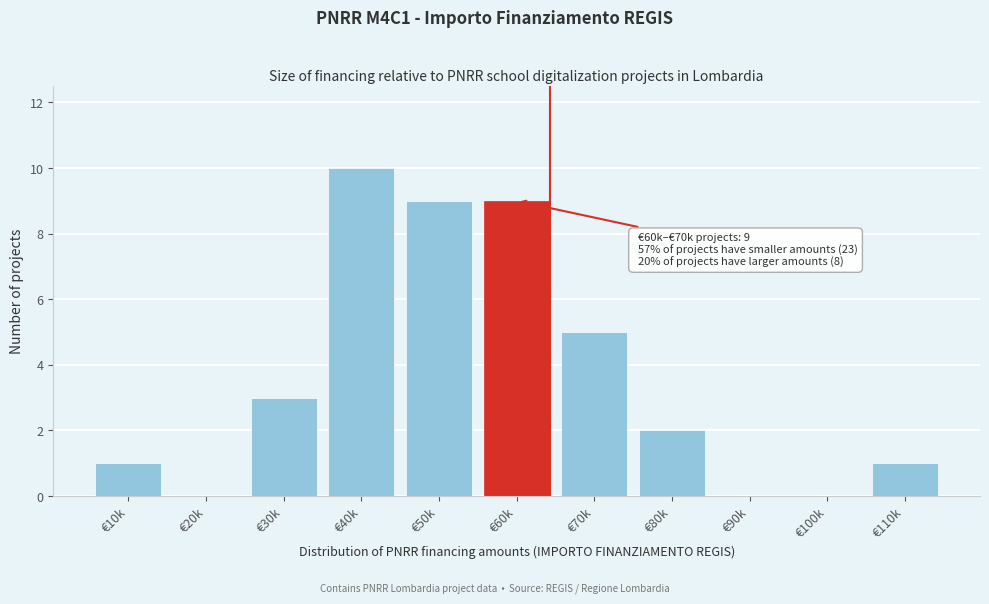

Reading left to right, extract all data points from this chart.

€10k=1	€20k=0	€30k=3	€40k=10	€50k=9	€60k=9	€70k=5	€80k=2	€90k=0	€100k=0	€110k=1